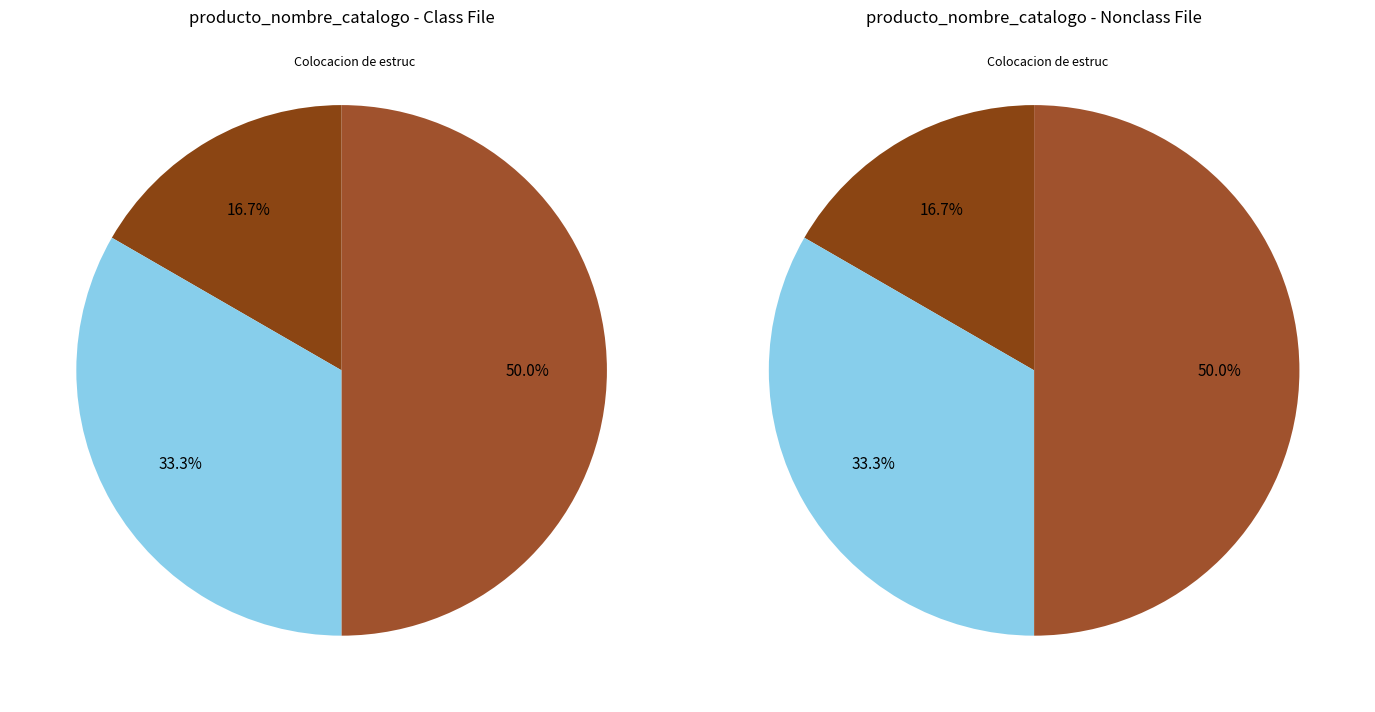

How much of the chart is everything except Colocacion de estructuras deportivas?

66.7%